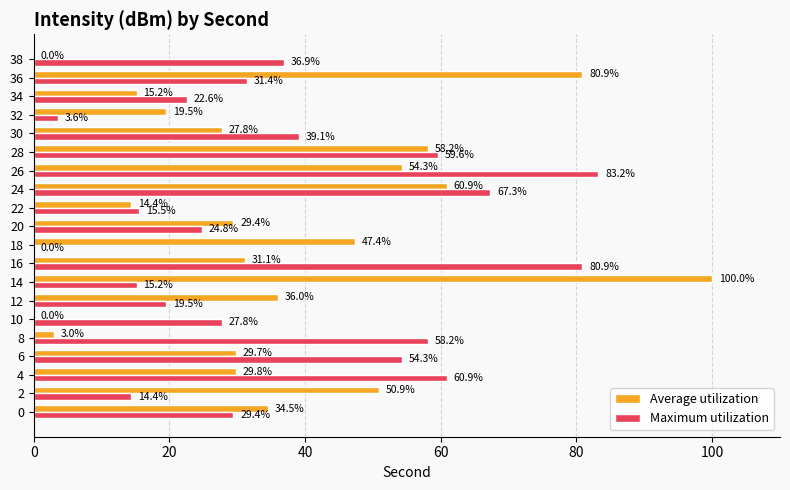

Which series changed the most between 0 and 26?

Maximum utilization